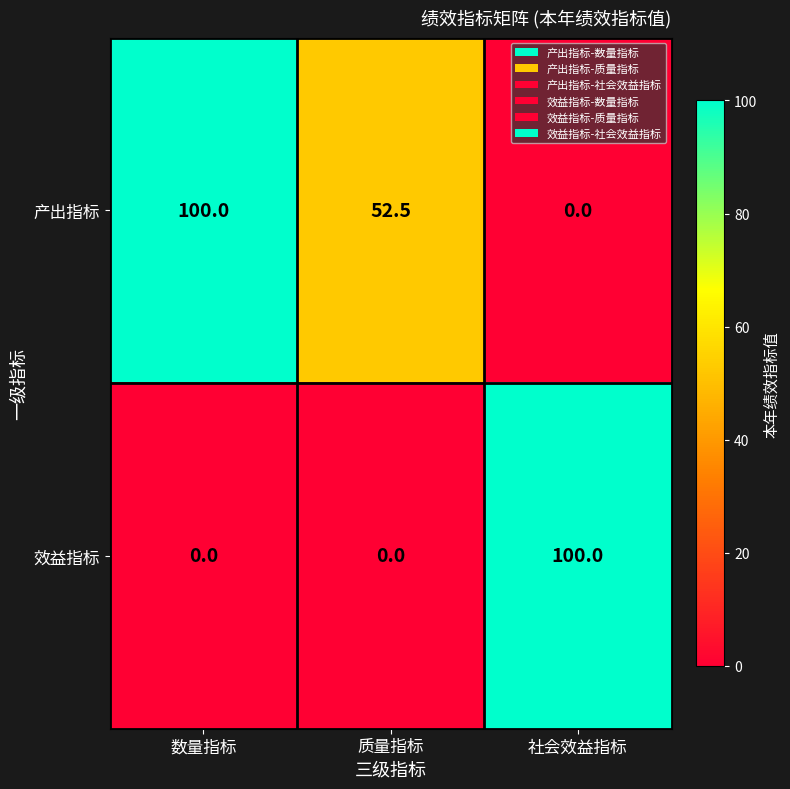

How many categories are shown in the chart?

3